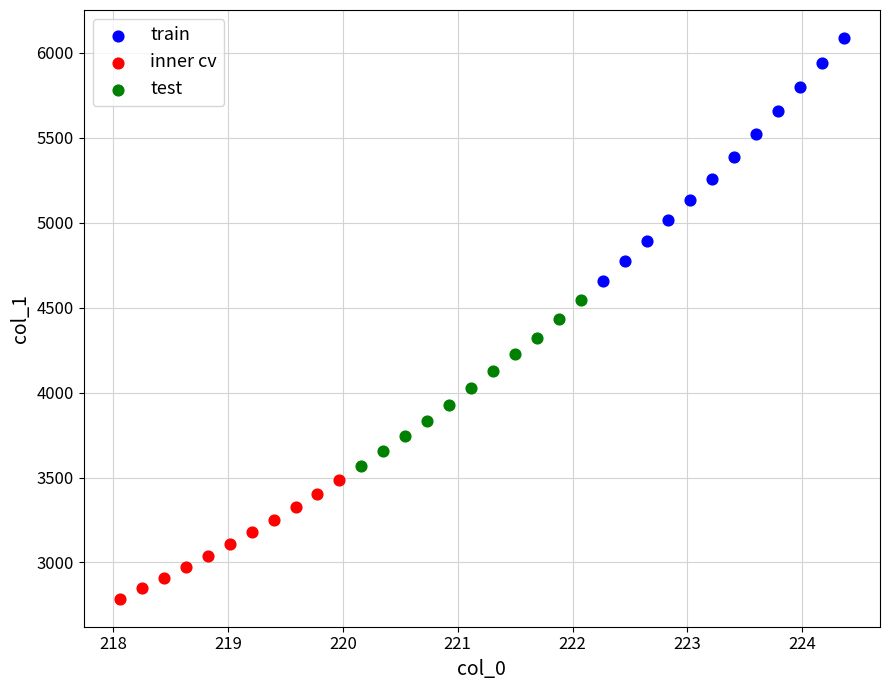

Which series contains the lowest Y value?

inner cv